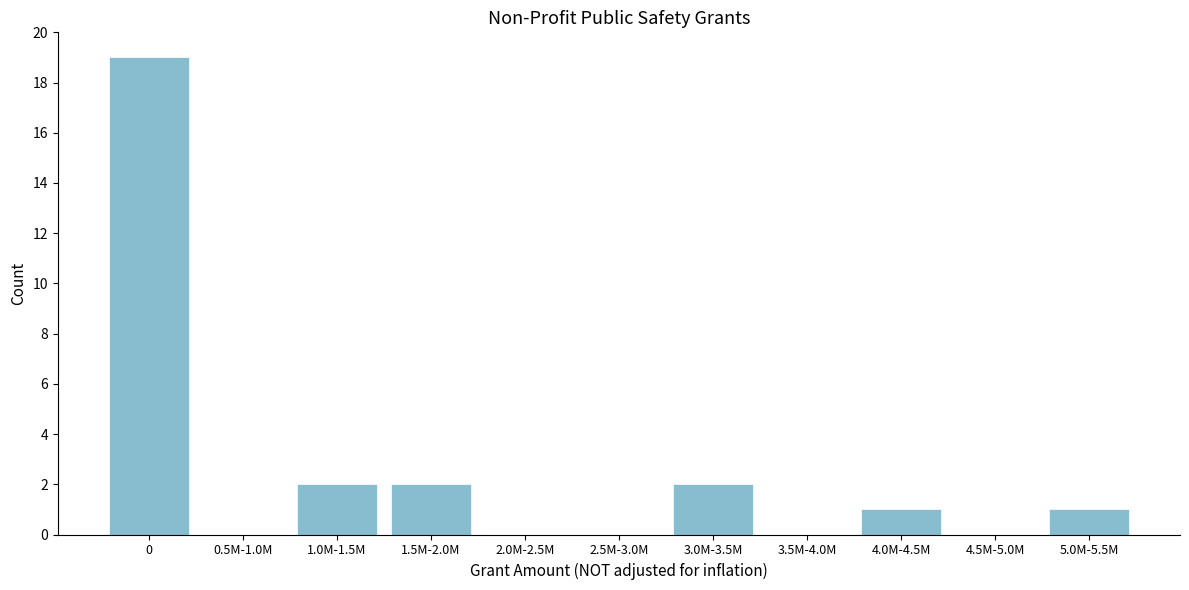

Reading left to right, what are all the values shown in this chart?

0=19	0.5M-1.0M=0	1.0M-1.5M=2	1.5M-2.0M=2	2.0M-2.5M=0	2.5M-3.0M=0	3.0M-3.5M=2	3.5M-4.0M=0	4.0M-4.5M=1	4.5M-5.0M=0	5.0M-5.5M=1